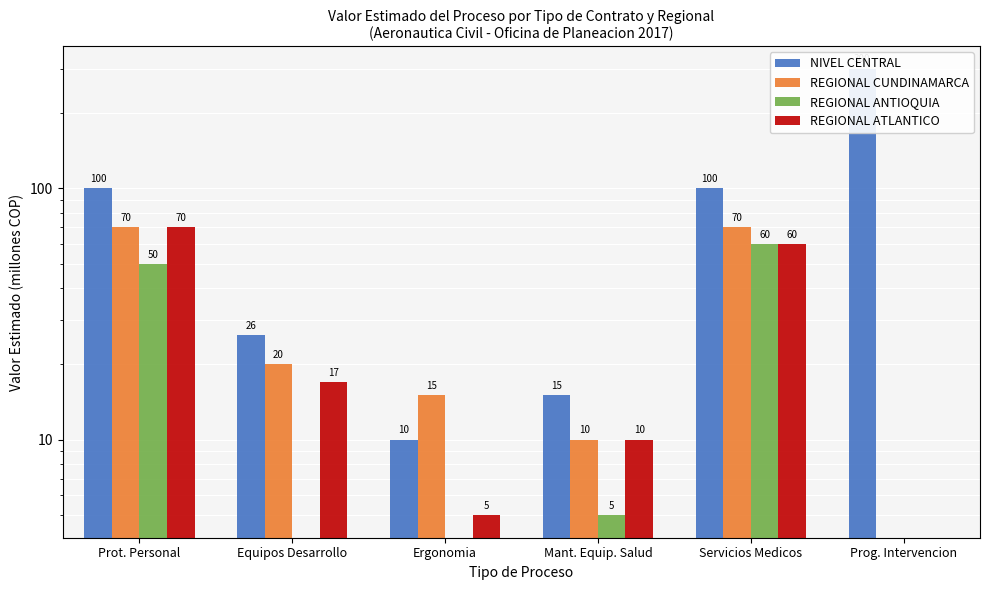

True or false: REGIONAL ATLANTICO has a value of 20 at Prot. Personal.

False